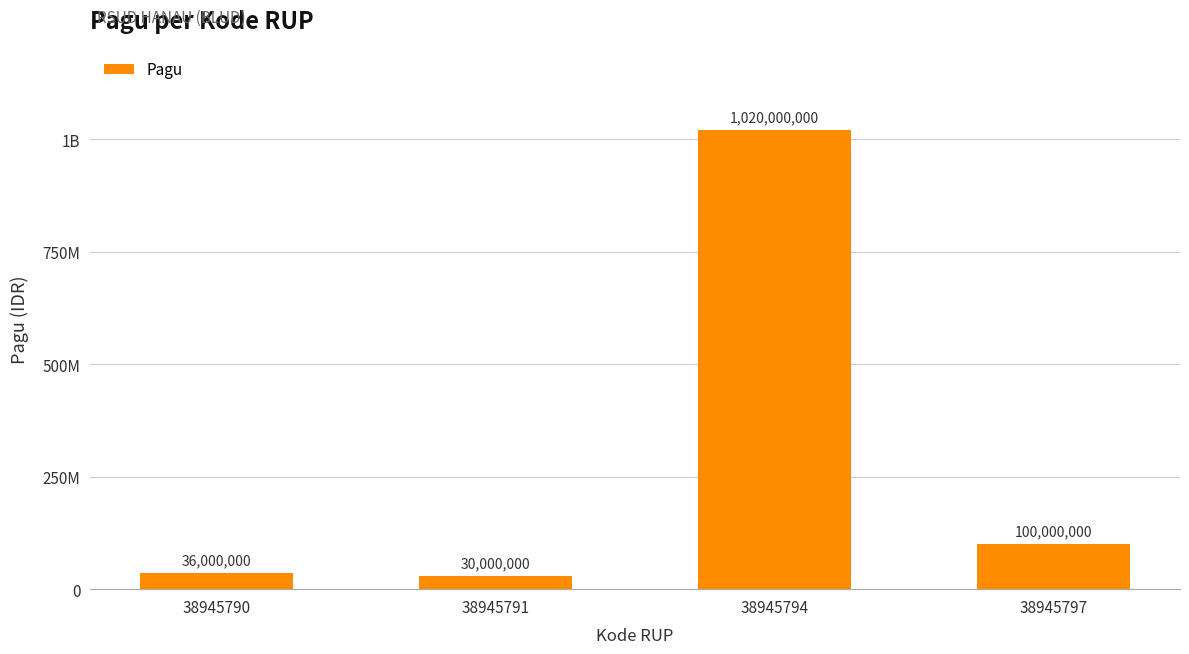

What is the change in value from 38945791 to 38945797?

+70000000